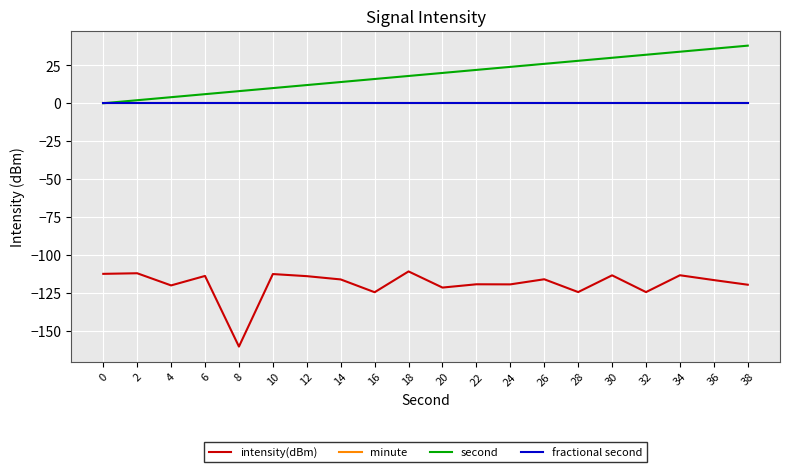

Does the chart have visible grid lines?

Yes